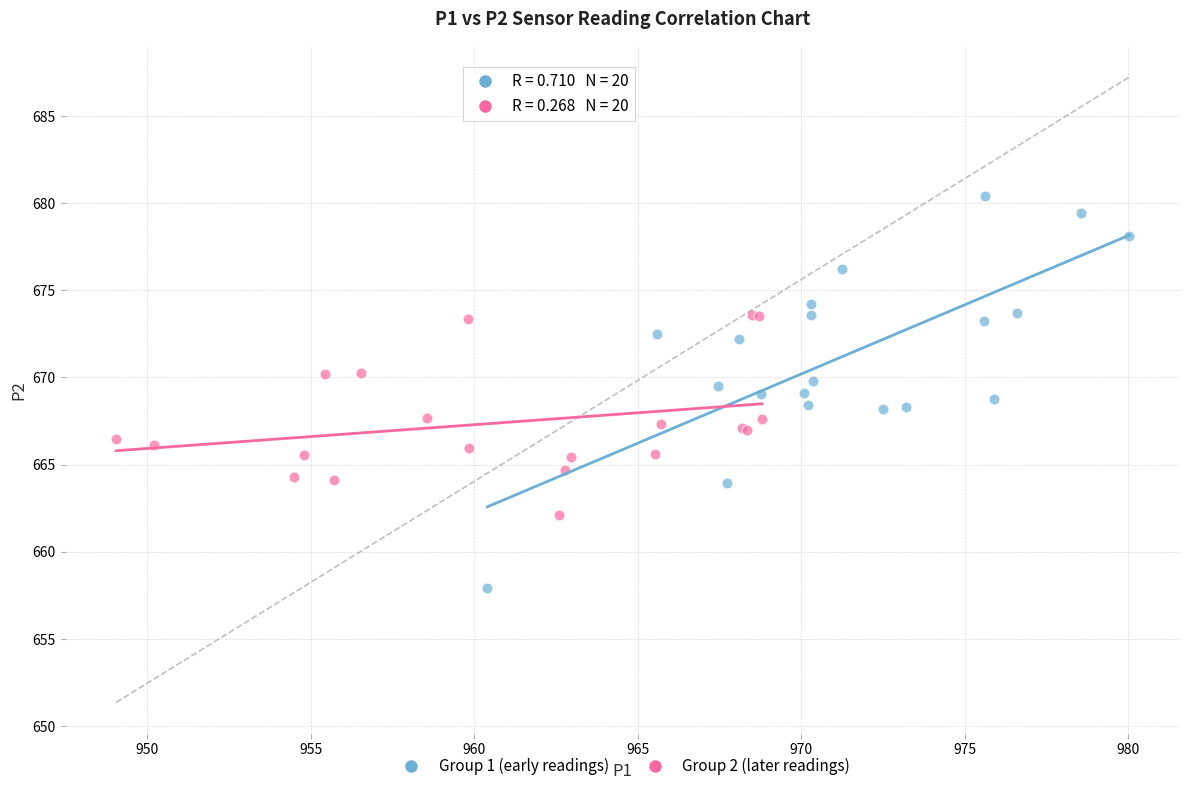

Which series reaches the minimum Y coordinate?

Group 1 (early readings)